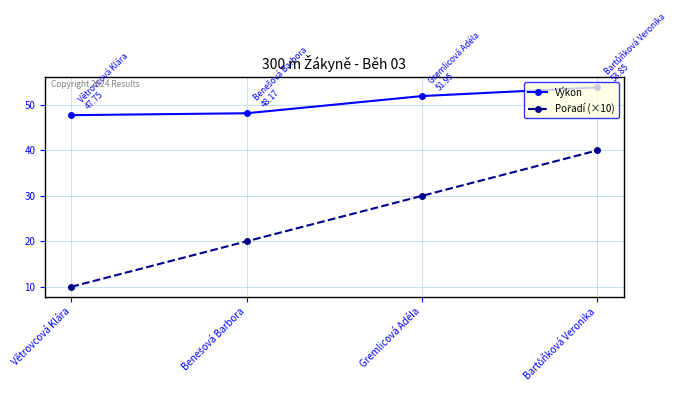

What is the value of the Výkon point at the 3rd from the left?

52.0